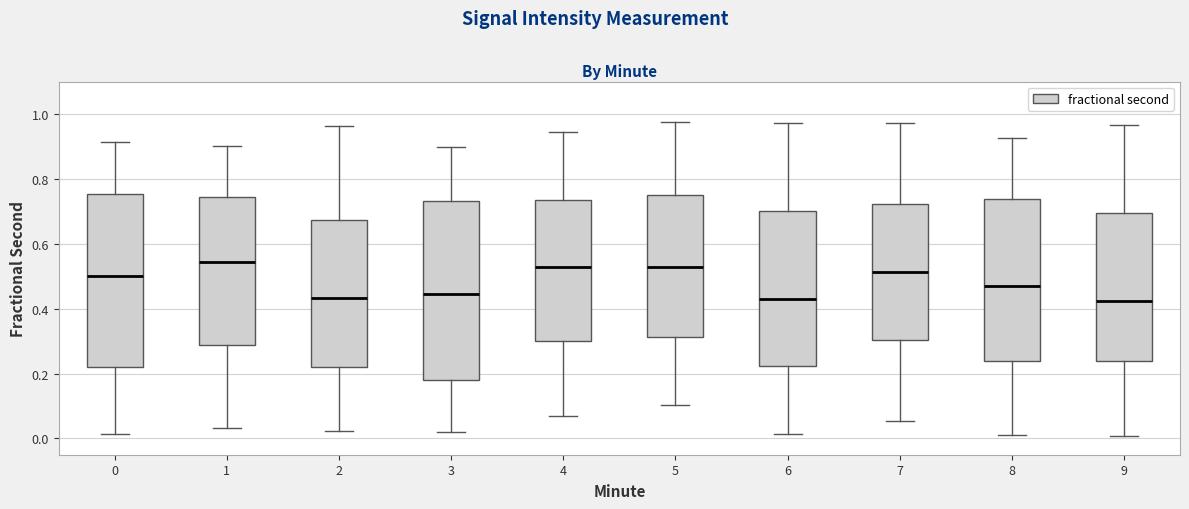

Reading left to right, transcribe this box plot: for each box, give where its median line is, the range the box spans, and where its two whiskers end, as read against the y-axis. The values are not printed on the chart, so give them approximately, as read against the axis.

0: median 0.50, box 0.22 to 0.76, whiskers 0.02 to 0.92
1: median 0.54, box 0.28 to 0.74, whiskers 0.04 to 0.90
2: median 0.44, box 0.22 to 0.68, whiskers 0.02 to 0.96
3: median 0.44, box 0.18 to 0.74, whiskers 0.02 to 0.90
4: median 0.52, box 0.30 to 0.74, whiskers 0.06 to 0.94
5: median 0.52, box 0.32 to 0.74, whiskers 0.10 to 0.98
6: median 0.44, box 0.22 to 0.70, whiskers 0.02 to 0.98
7: median 0.52, box 0.30 to 0.72, whiskers 0.06 to 0.98
8: median 0.46, box 0.24 to 0.74, whiskers 0.02 to 0.92
9: median 0.42, box 0.24 to 0.70, whiskers 0.00 to 0.96